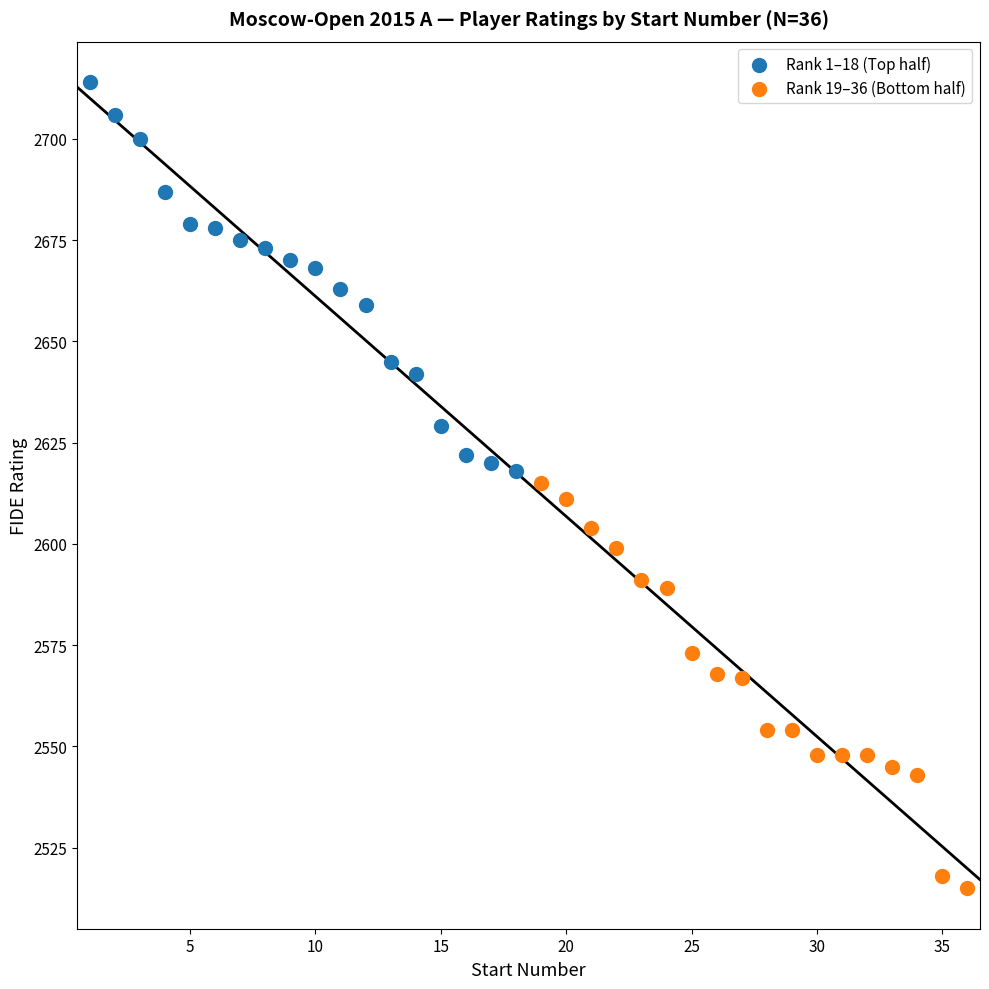

Which series reaches the minimum Y coordinate?

Rank 19–36 (Bottom half)